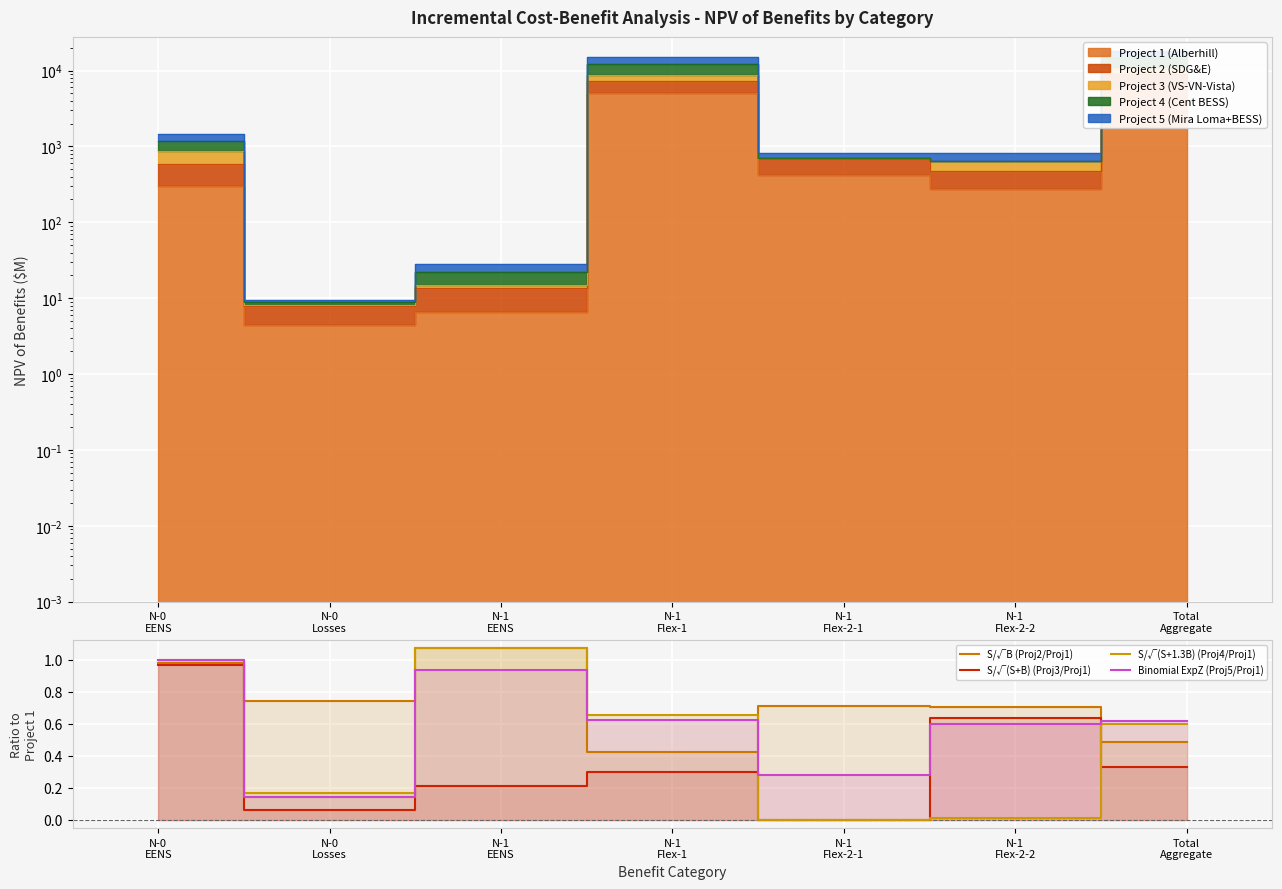

At N-1
Flex-2-2, list the series in order from smallest to largest.

S/√(S+1.3B) (Proj4/Proj1), Binomial ExpZ (Proj5/Proj1), S/√(S+B) (Proj3/Proj1), S/√B (Proj2/Proj1)